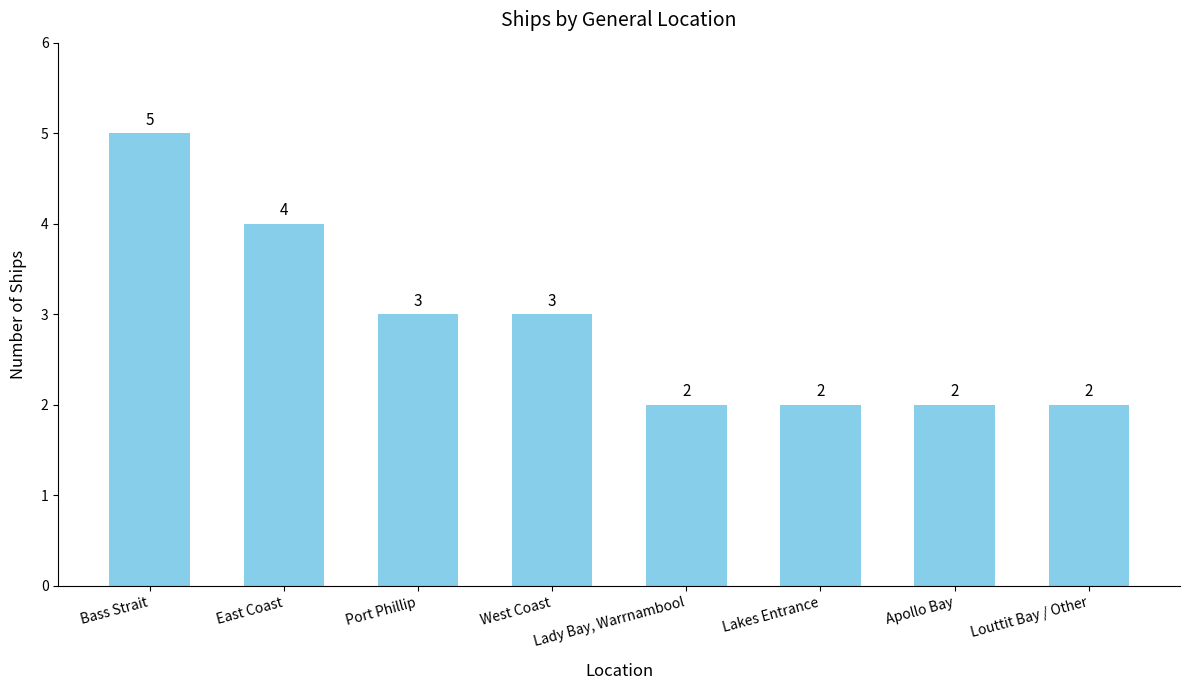

True or false: the data shows 2 at East Coast.

False